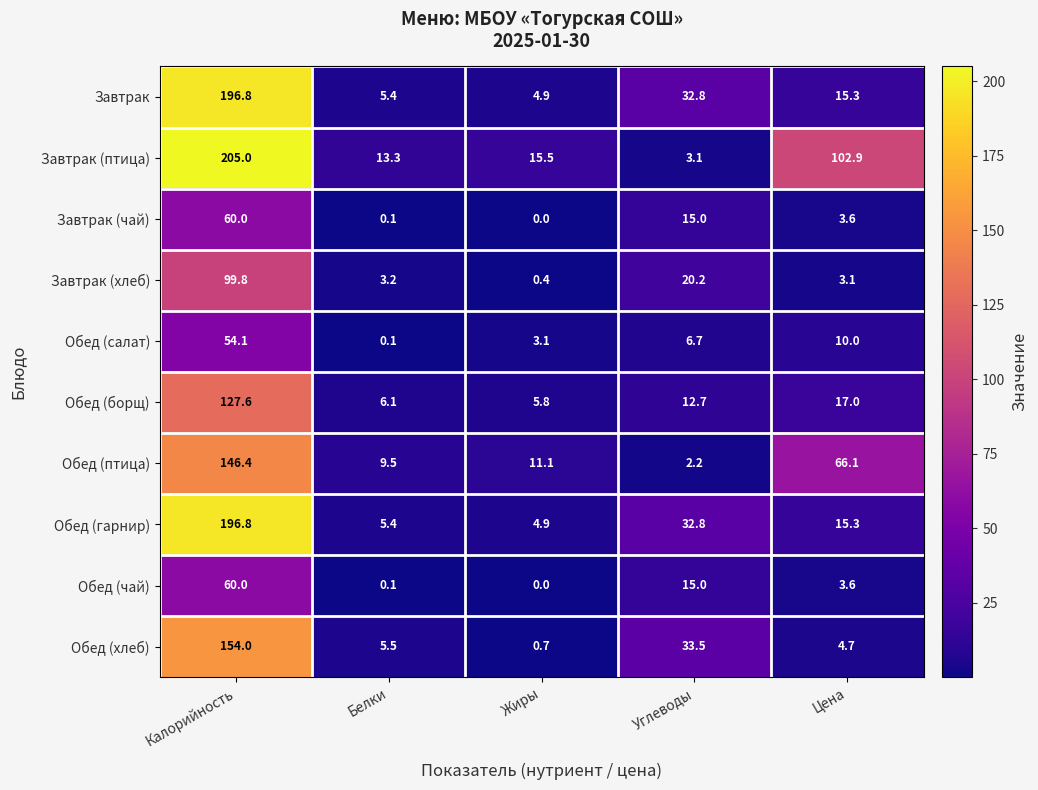

True or false: Завтрак (чай) has a value of 0.0 at Жиры.

True